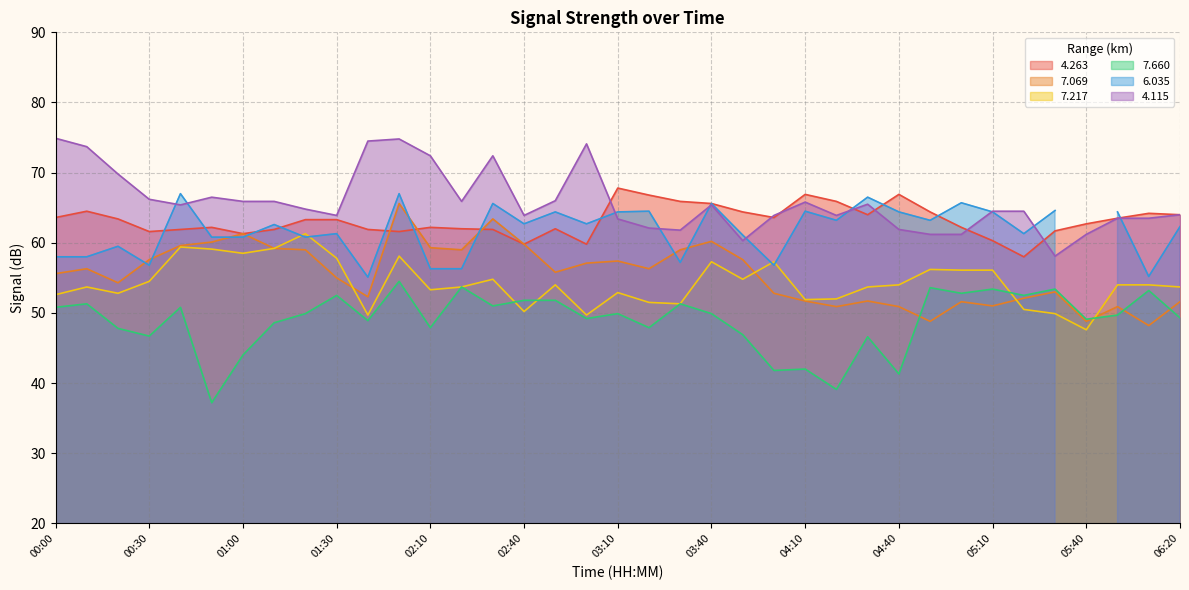

At which label is 7.217 closest to 54?

02:50